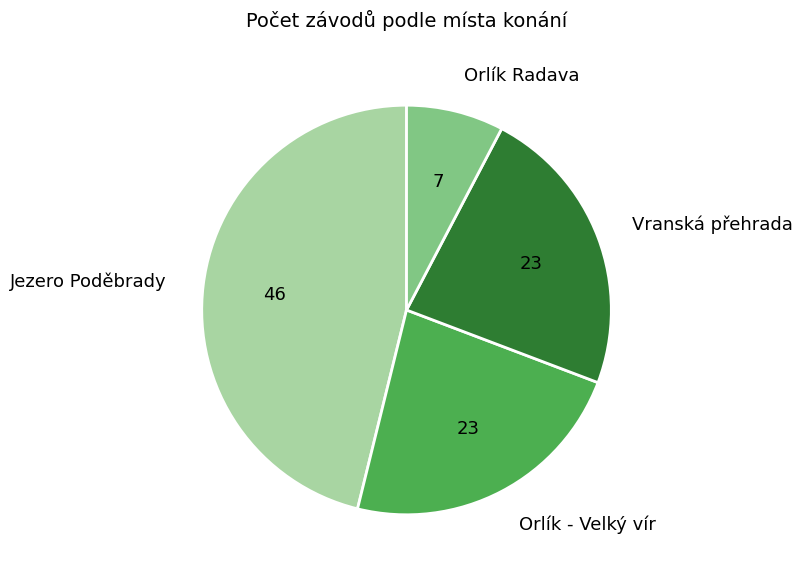

Count the number of slices in the pie.

4